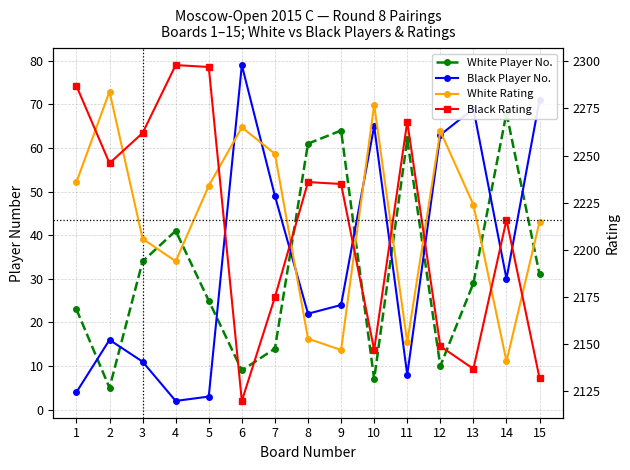

What is the difference between the Black Player No. values at 1 and 13?

65